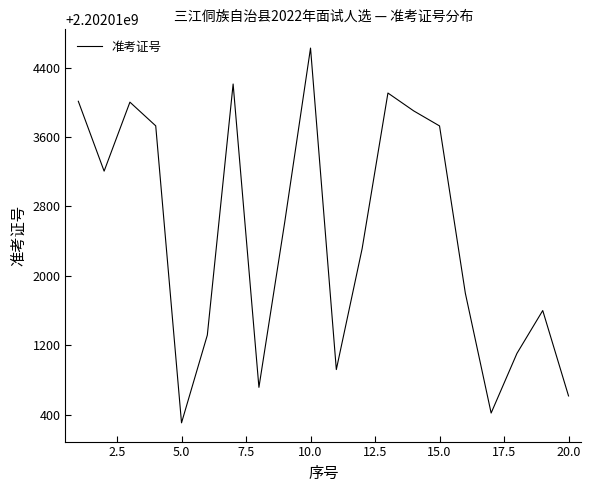

What is the difference between the maximum and minimum values?

4318